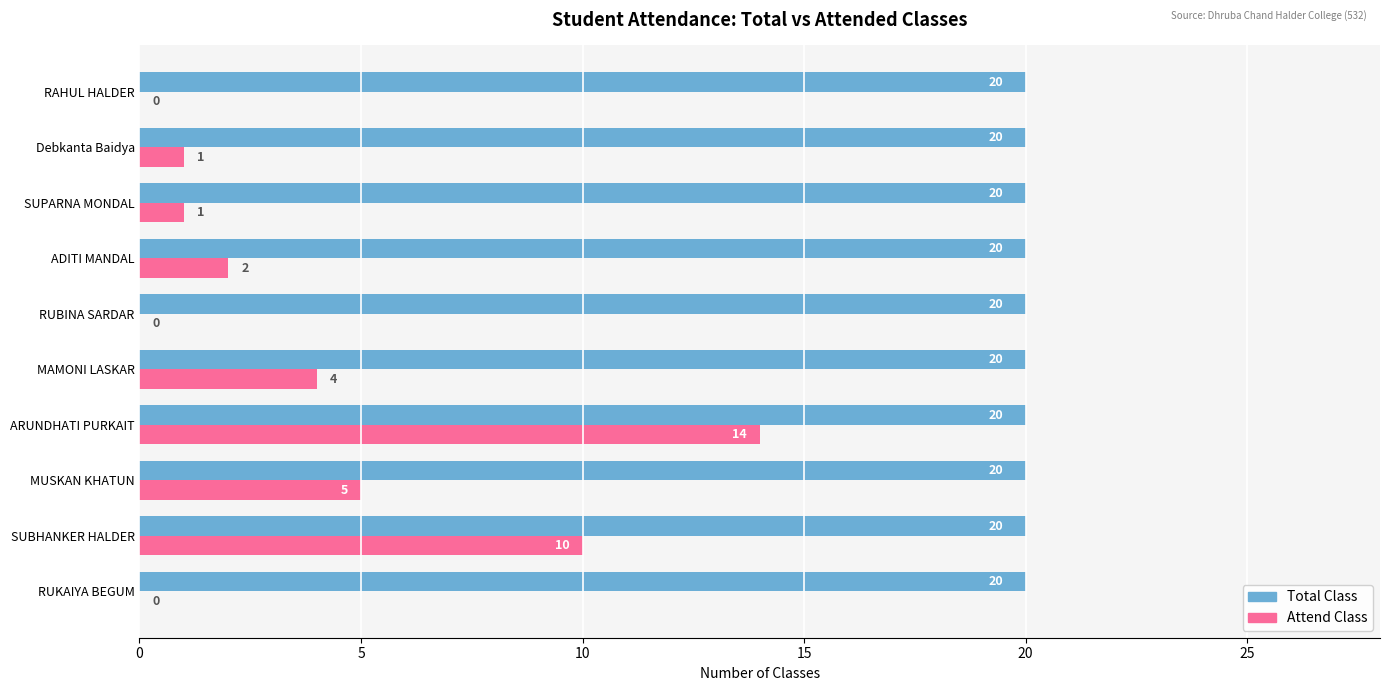

Where is Attend Class nearest to the value 7?

MUSKAN KHATUN